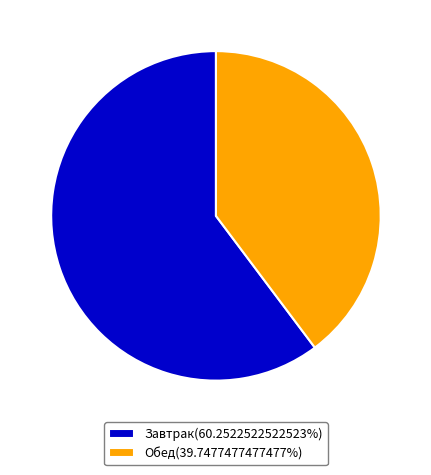

Is there a majority slice in this chart?

Yes